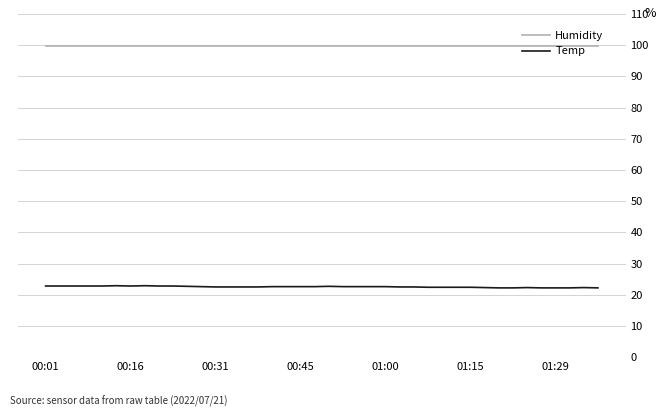

True or false: Humidity and Temp intersect in this chart.

False